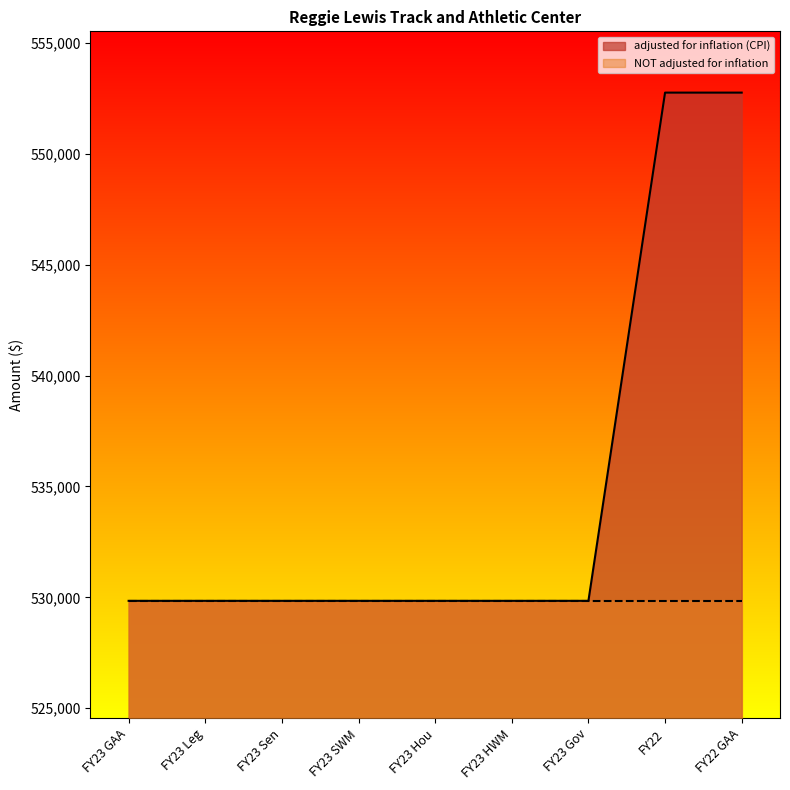

Which category has the lowest value across all series?

FY23 GAA